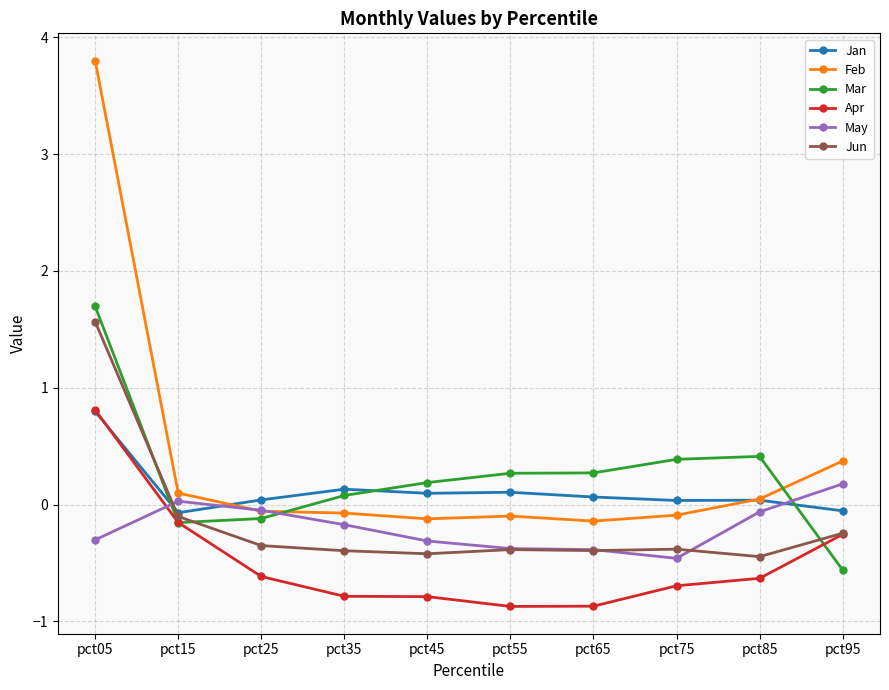

Which series has the largest range (max minus min)?

Feb